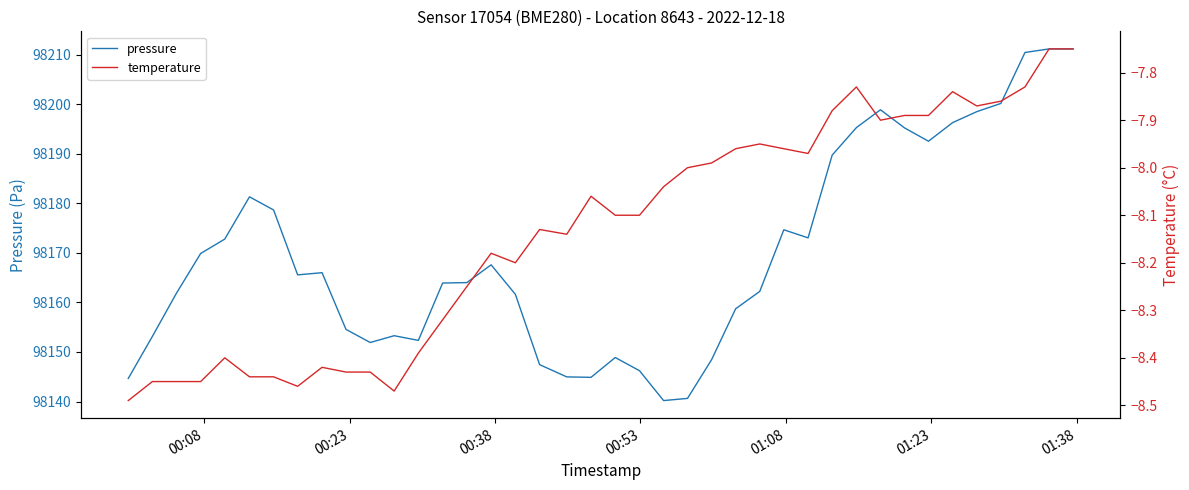

Does the chart have visible grid lines?

No